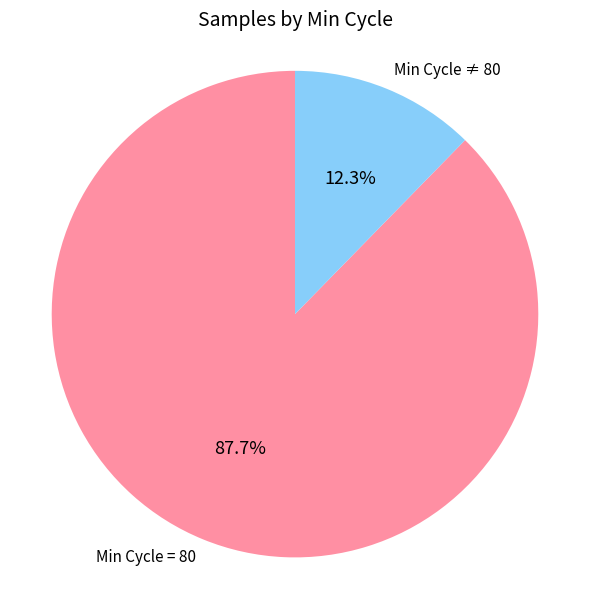

Count the number of slices in the pie.

2